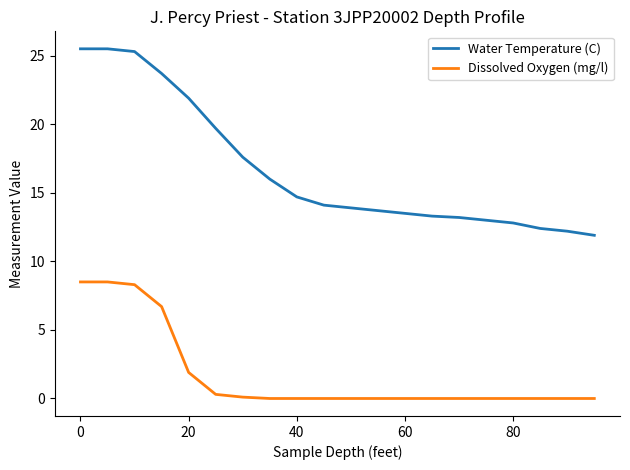

Which series has the largest range (max minus min)?

Water Temperature (C)